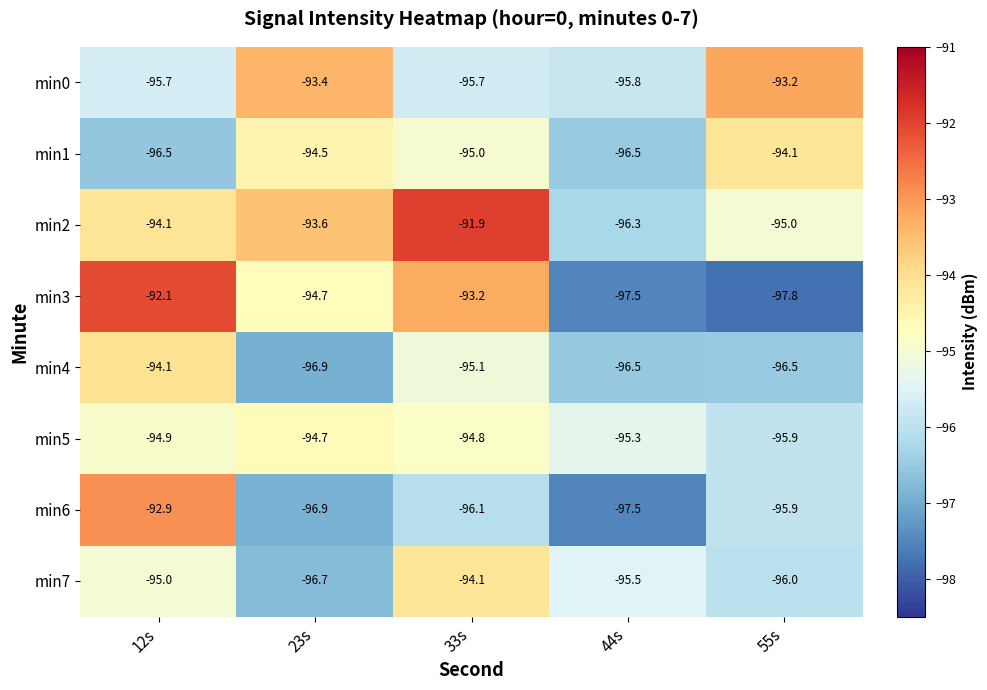

Where is min4 nearest to the value -95?

33s